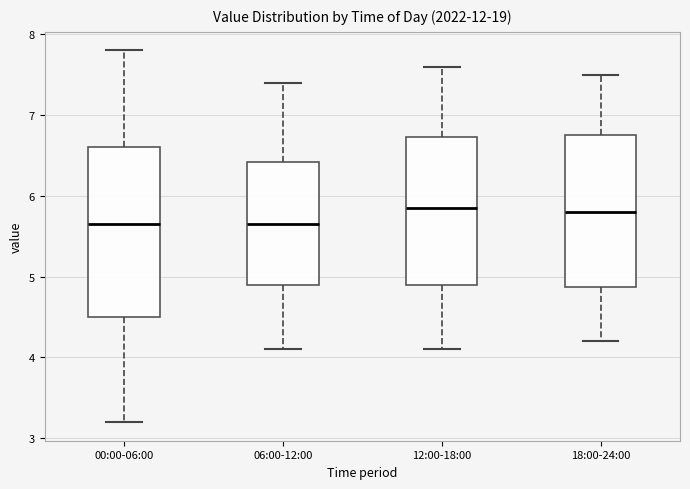

Comparing the boxes themselves (not the whiskers), which one is the tallest?

00:00-06:00